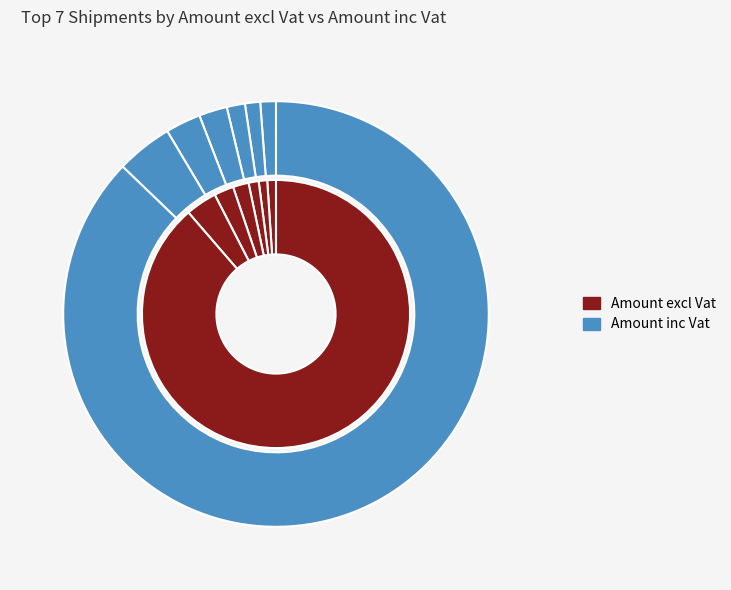

Which series changed the most between 23161340 and 23161336?

Amount excl Vat